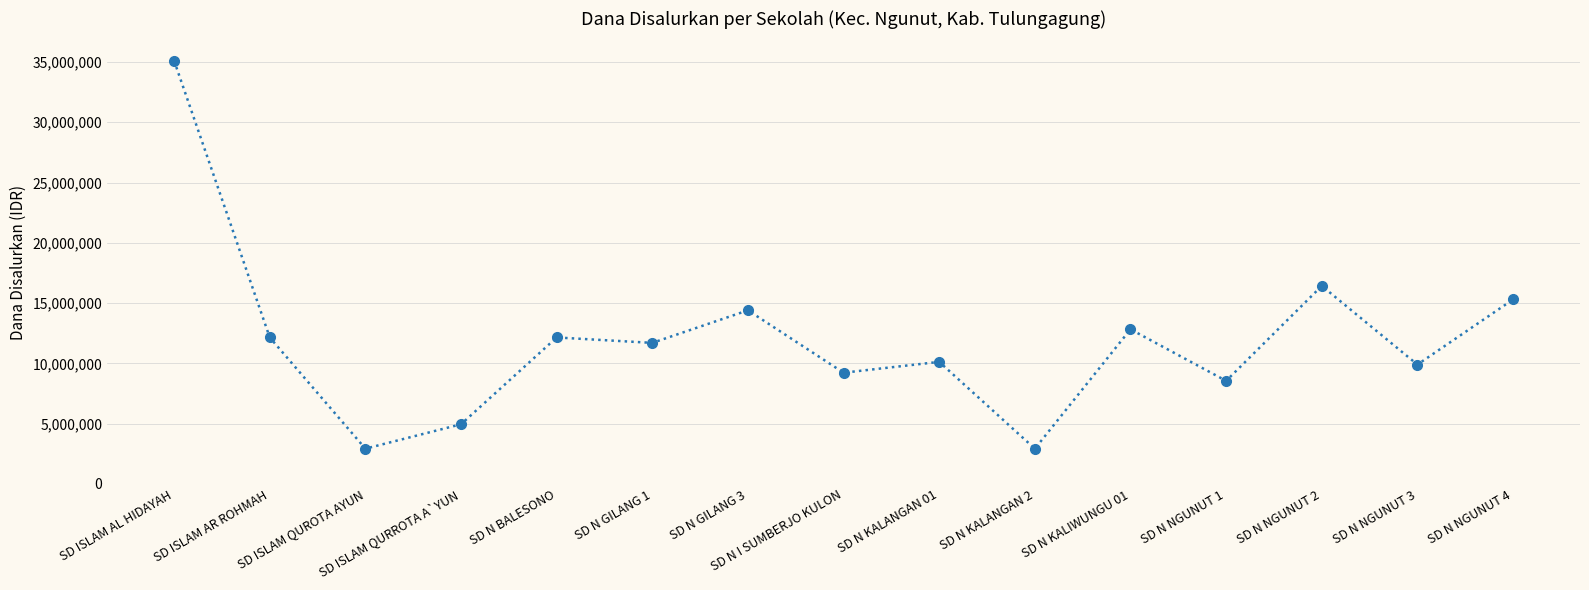

What is the greatest value displayed?

35100000